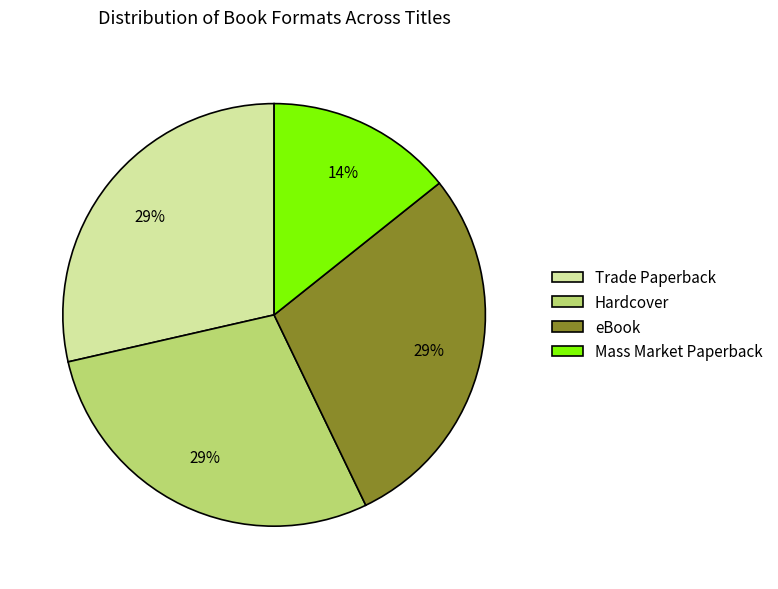

Which category has the smallest portion of the pie?

Mass Market Paperback